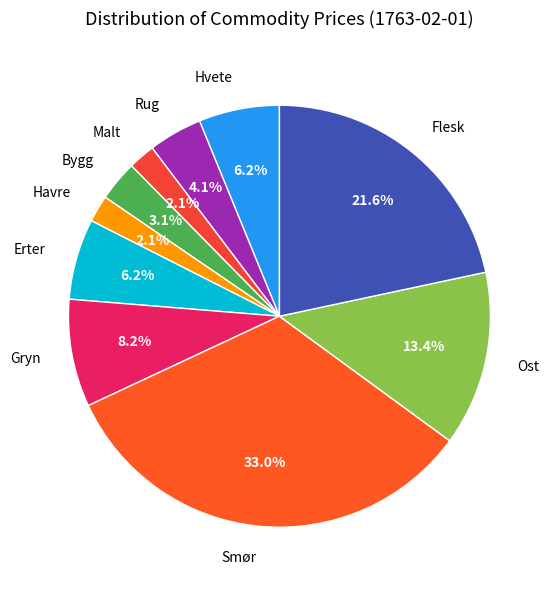

Does Bygg account for over 50% of the chart?

No